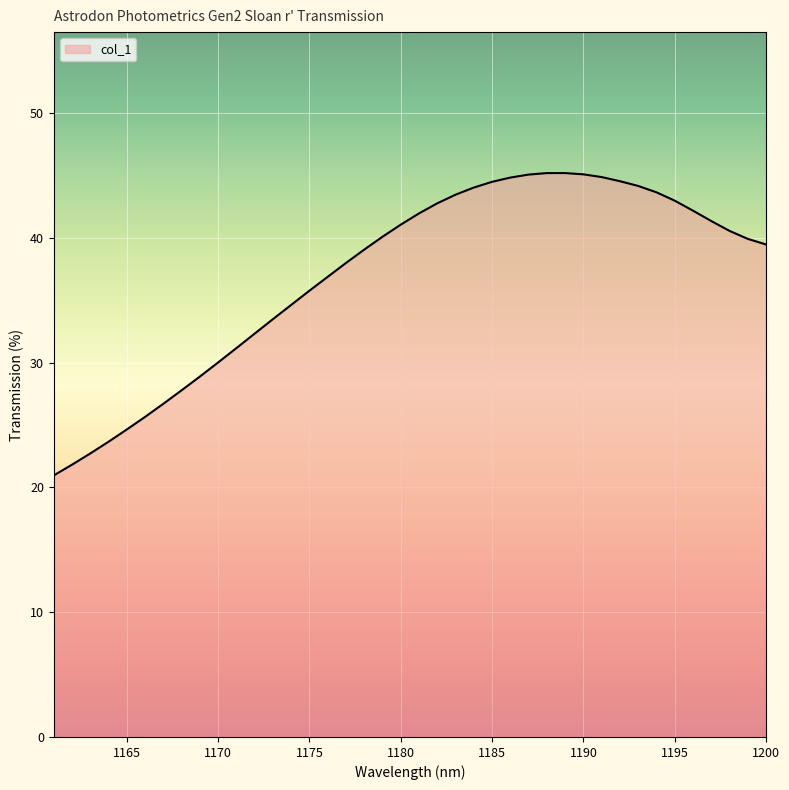

What is the minimum value shown in the chart?

21.0